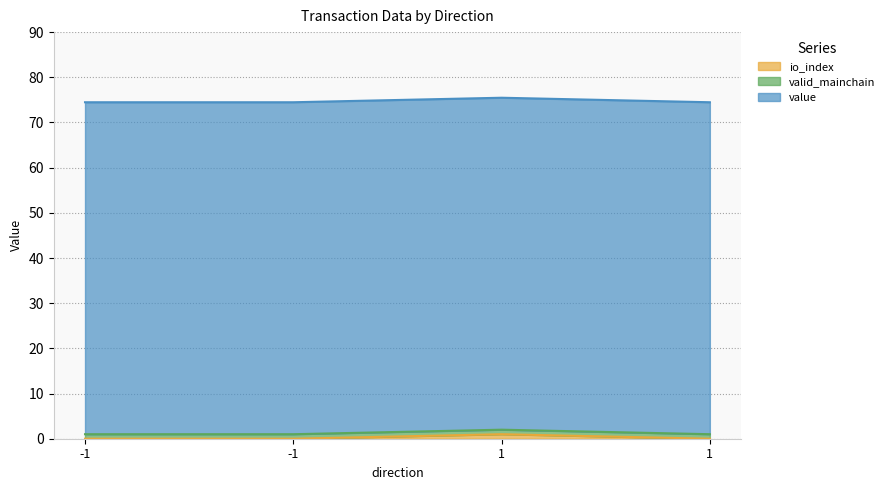

Reading left to right, extract all data points from this chart.

io_index: 0.0	0.0	1.0	0.0
valid_mainchain: 1.0	1.0	1.0	1.0
value: 73.5	73.5	73.5	73.5